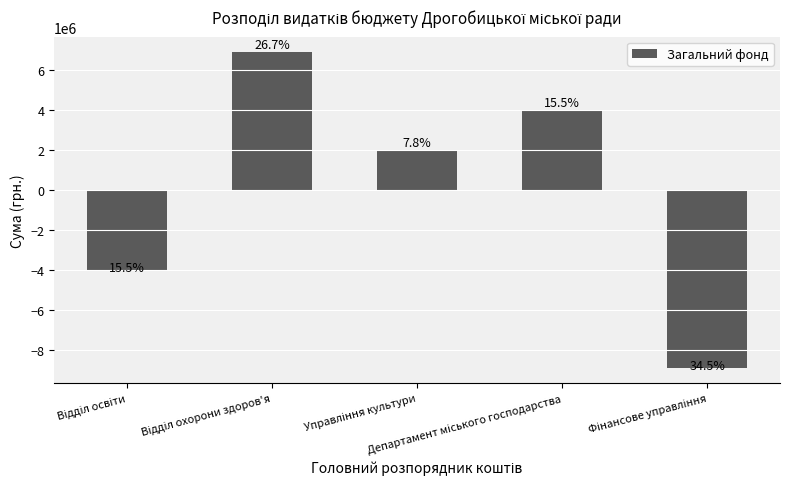

At which label does the data first exceed 2000000?

Відділ охорони здоров'я